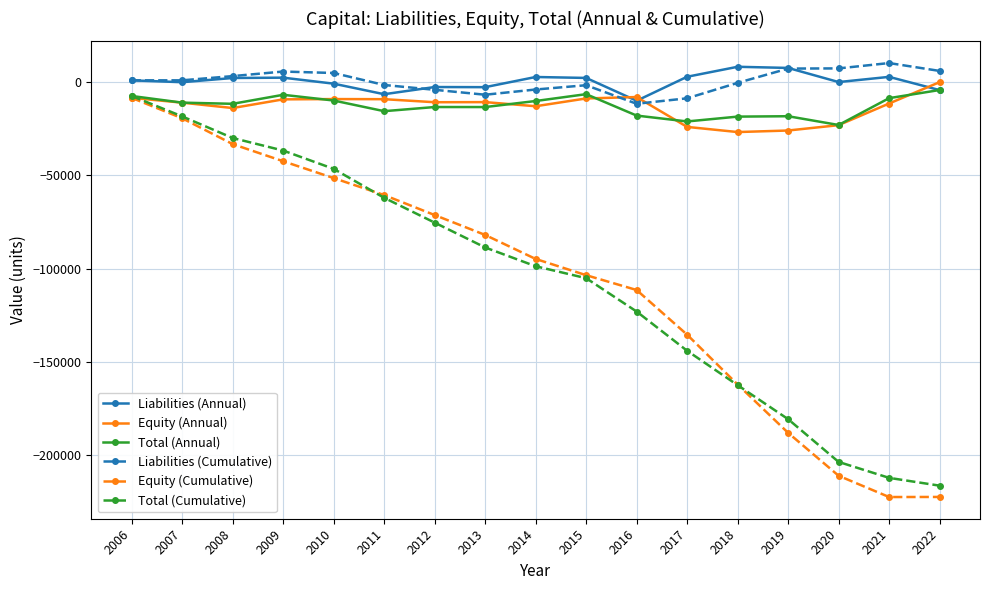

How many values in Equity (Annual) are above zero?

1